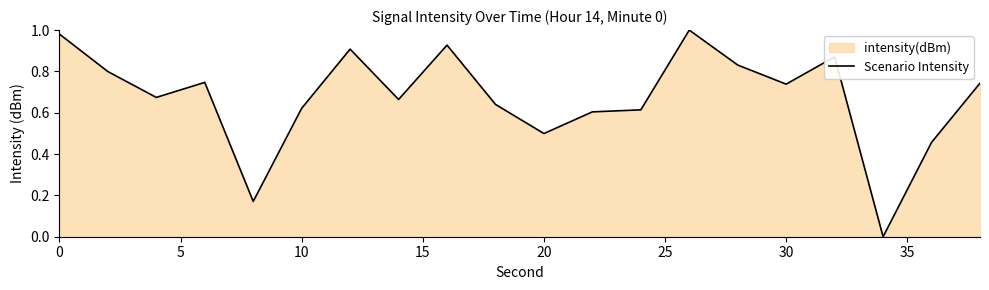

What is the value of the 13th point from the left?

0.6